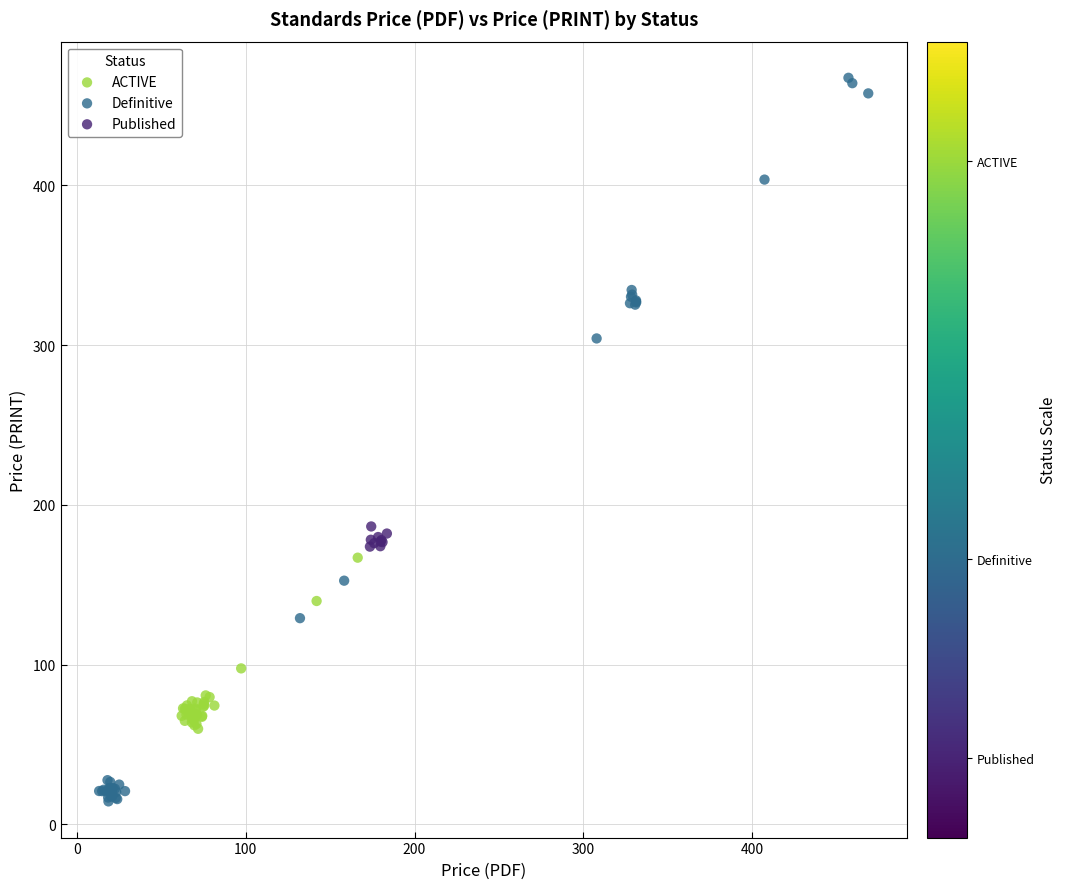

Which series reaches the maximum Y coordinate?

Definitive